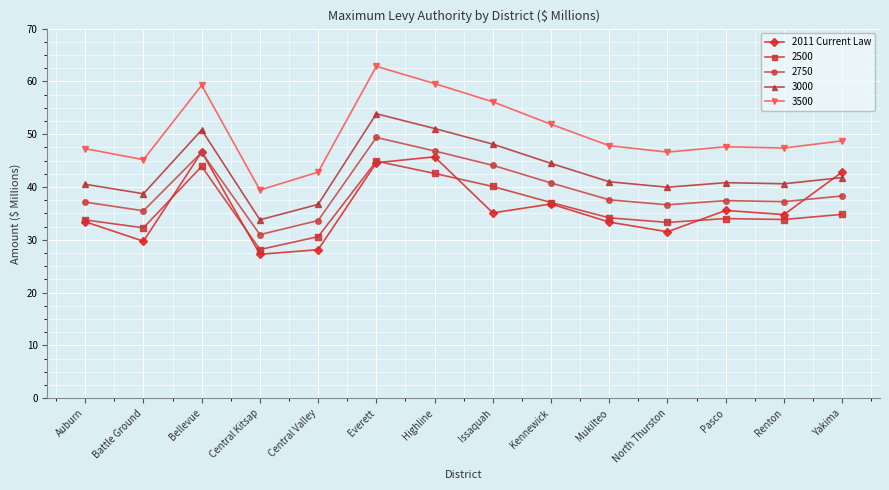

Read the 2011 Current Law value at Mukilteo.

33.3